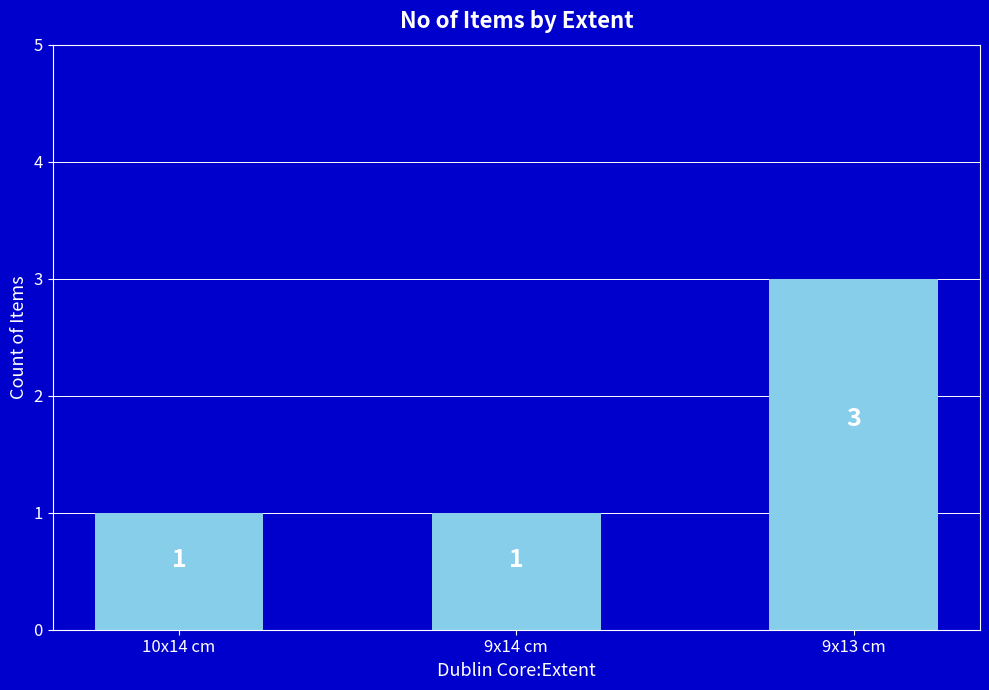

Count the number of data series in this chart.

1